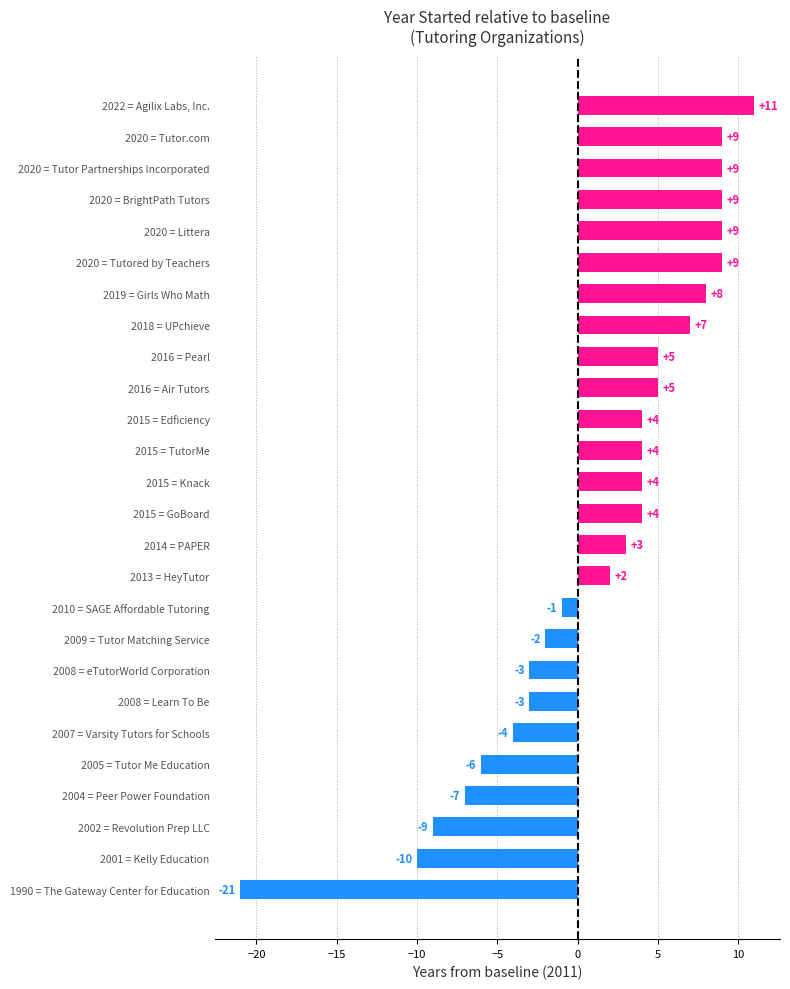

What is the difference between the maximum and minimum values?

32